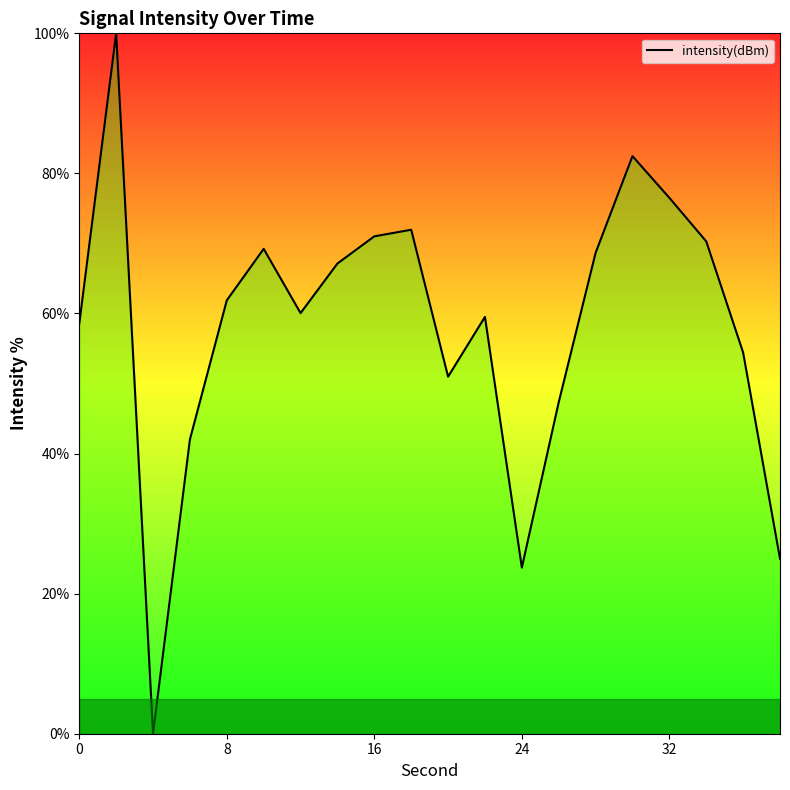

What is the difference between the maximum and minimum values?

100.0